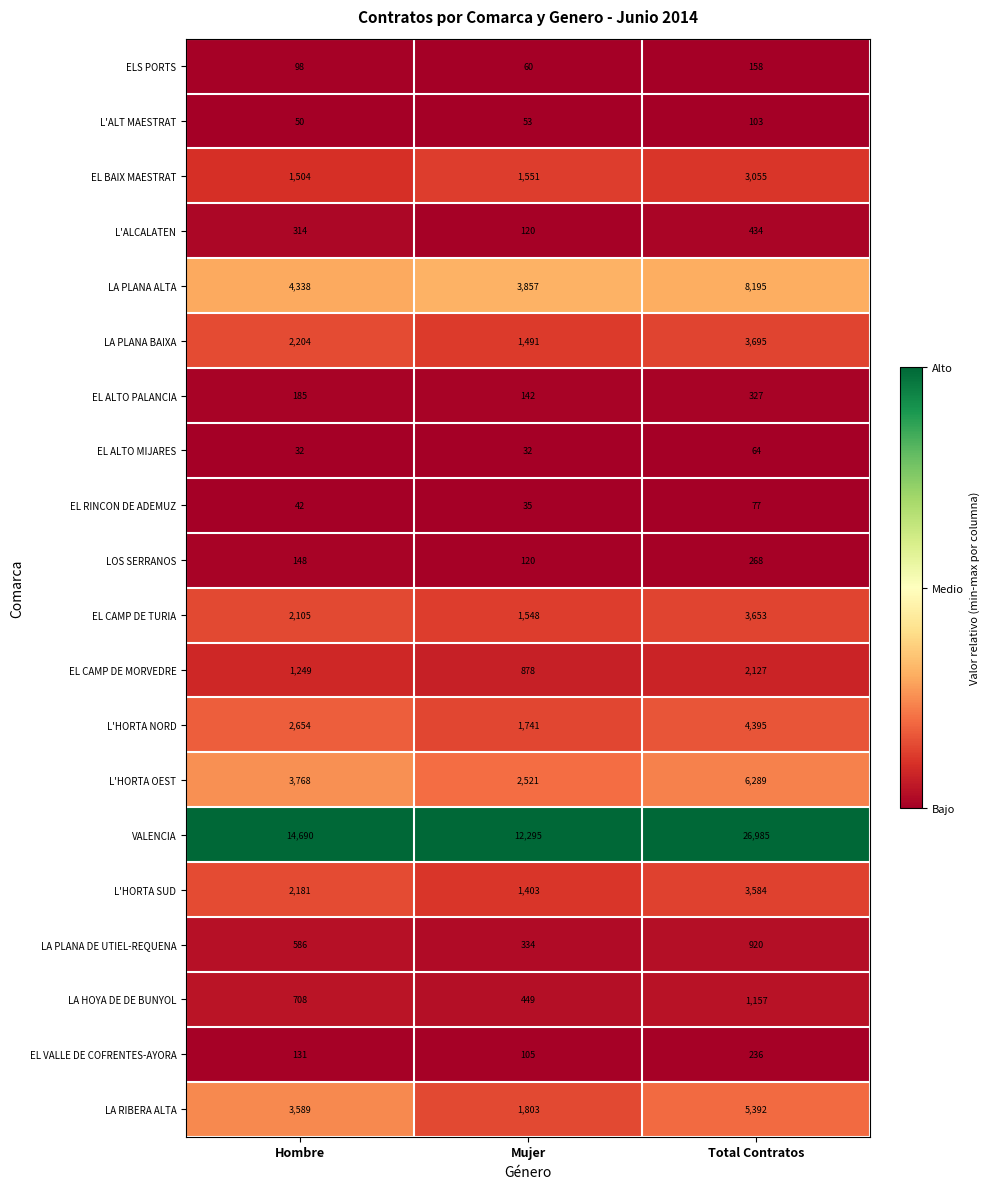

The value of EL ALTO PALANCIA at Total Contratos is 112. True or false?

False